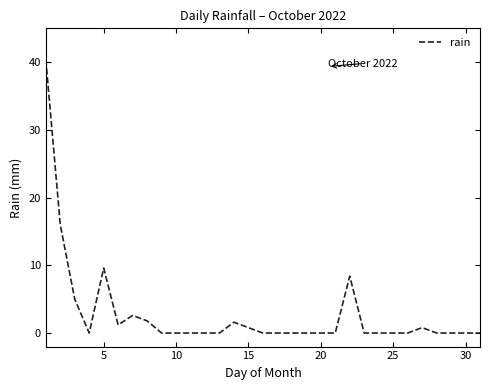

What is the greatest value displayed?

40.4